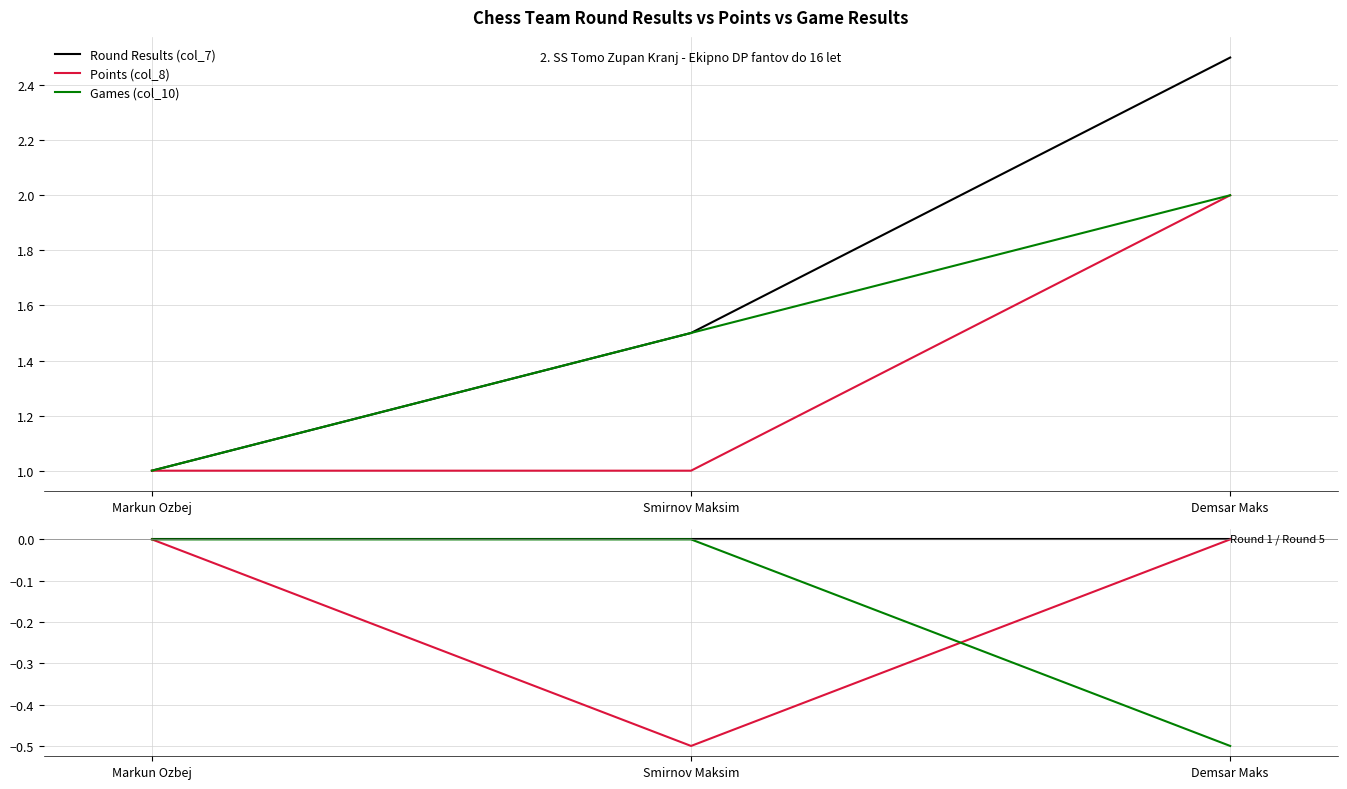

What is the label of the 3rd point from the left?

Demsar Maks